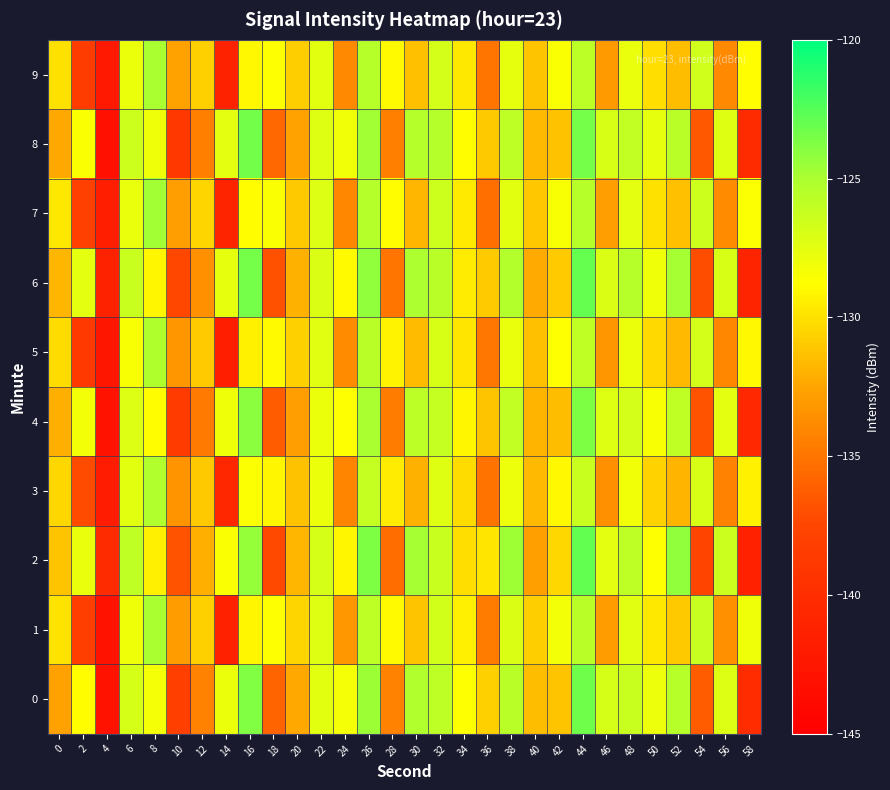

Reading right to left, transcribe all the data shown in this chart.

0: 58=-140.1	56=-127.2	54=-136.3	52=-125.5	50=-128.0	48=-126.3	46=-126.9	44=-123.3	42=-131.2	40=-131.4	38=-125.6	36=-130.7	34=-128.7	32=-125.8	30=-125.3	28=-134.3	26=-124.5	24=-128.4	22=-127.5	20=-132.4	18=-135.9	16=-123.8	14=-127.9	12=-134.3	10=-138.1	8=-128.3	6=-126.9	4=-142.8	2=-128.8	0=-132.7
1: 58=-128.1	56=-133.5	54=-126.2	52=-131.0	50=-129.7	48=-127.4	46=-132.9	44=-125.6	42=-128.3	40=-130.8	38=-127.1	36=-134.6	34=-129.4	32=-126.7	30=-131.2	28=-128.9	26=-125.8	24=-133.1	22=-127.3	20=-130.5	18=-128.8	16=-129.1	14=-141.3	12=-130.7	10=-133.0	8=-124.9	6=-128.1	4=-143.0	2=-138.2	0=-129.9
2: 58=-141.3	56=-126.4	54=-137.5	52=-124.2	50=-128.7	48=-125.8	46=-127.6	44=-122.9	42=-130.4	40=-132.7	38=-124.6	36=-129.8	34=-130.1	32=-126.3	30=-124.8	28=-135.4	26=-123.7	24=-129.1	22=-126.9	20=-131.8	18=-137.2	16=-124.3	14=-128.5	12=-132.1	10=-136.7	8=-129.4	6=-125.9	4=-140.3	2=-127.8	0=-131.2
3: 58=-129.3	56=-134.3	54=-127.0	52=-131.9	50=-130.6	48=-128.2	46=-133.5	44=-126.3	42=-129.0	40=-131.7	38=-128.0	36=-135.1	34=-130.2	32=-127.3	30=-132.0	28=-129.5	26=-126.1	24=-134.2	22=-127.9	20=-131.3	18=-129.1	16=-128.6	14=-140.7	12=-131.0	10=-133.4	8=-125.2	6=-127.5	4=-141.8	2=-137.1	0=-130.4
4: 58=-140.6	56=-127.6	54=-136.7	52=-125.9	50=-128.4	48=-126.8	46=-127.3	44=-123.7	42=-131.5	40=-131.9	38=-126.0	36=-131.2	34=-129.1	32=-126.1	30=-125.7	28=-134.6	26=-124.9	24=-128.7	22=-127.9	20=-132.8	18=-136.3	16=-124.1	14=-128.1	12=-134.7	10=-138.5	8=-128.8	6=-127.2	4=-143.0	2=-128.3	0=-132.1
5: 58=-129.0	56=-134.0	54=-126.8	52=-131.7	50=-130.3	48=-127.9	46=-133.2	44=-125.9	42=-128.7	40=-131.4	38=-127.8	36=-134.9	34=-129.8	32=-127.0	30=-131.6	28=-129.2	26=-125.6	24=-133.8	22=-127.4	20=-130.7	18=-128.9	16=-129.3	14=-141.6	12=-130.9	10=-133.2	8=-125.1	6=-128.4	4=-142.5	2=-138.7	0=-130.2
6: 58=-141.0	56=-127.0	54=-137.0	52=-124.8	50=-128.1	48=-125.5	46=-127.1	44=-123.0	42=-130.9	40=-132.3	38=-125.3	36=-130.9	34=-129.5	32=-125.6	30=-125.0	28=-135.0	26=-124.2	24=-128.9	22=-127.1	20=-132.0	18=-136.8	16=-123.5	14=-127.7	12=-133.5	10=-137.3	8=-129.1	6=-126.3	4=-141.2	2=-127.6	0=-131.8
7: 58=-128.6	56=-133.8	54=-126.5	52=-131.4	50=-130.0	48=-127.6	46=-132.8	44=-125.5	42=-128.4	40=-131.1	38=-127.5	36=-135.3	34=-129.6	32=-126.5	30=-131.8	28=-128.8	26=-125.4	24=-134.0	22=-127.2	20=-131.0	18=-128.5	16=-128.8	14=-140.9	12=-130.5	10=-132.8	8=-124.7	6=-127.8	4=-141.6	2=-137.9	0=-129.7
8: 58=-140.3	56=-127.3	54=-136.5	52=-125.6	50=-127.7	48=-126.0	46=-127.0	44=-123.5	42=-131.3	40=-131.7	38=-125.8	36=-131.0	34=-128.8	32=-125.4	30=-125.4	28=-134.4	26=-124.7	24=-128.2	22=-127.3	20=-132.6	18=-135.7	16=-123.4	14=-127.6	12=-134.4	10=-138.8	8=-128.1	6=-126.5	4=-143.2	2=-128.5	0=-132.4
9: 58=-128.8	56=-133.9	54=-126.6	52=-131.5	50=-130.1	48=-127.8	46=-133.0	44=-125.7	42=-128.5	40=-131.2	38=-127.7	36=-135.0	34=-129.7	32=-126.8	30=-131.4	28=-128.9	26=-125.5	24=-133.9	22=-127.5	20=-130.8	18=-128.7	16=-129.0	14=-141.2	12=-130.7	10=-132.6	8=-124.9	6=-127.9	4=-142.2	2=-138.4	0=-130.0